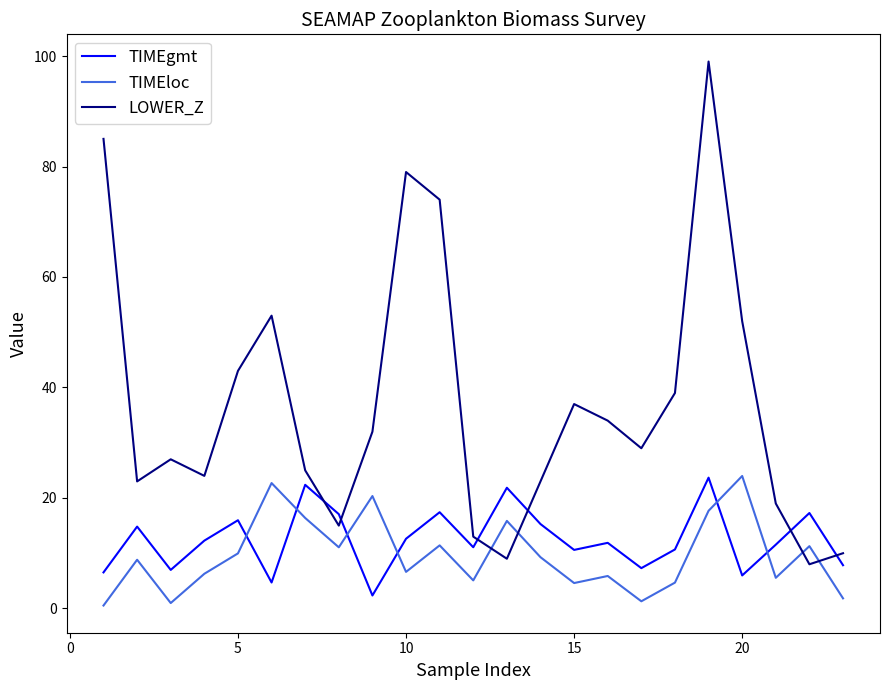

What is the maximum value shown in the chart?

99.0